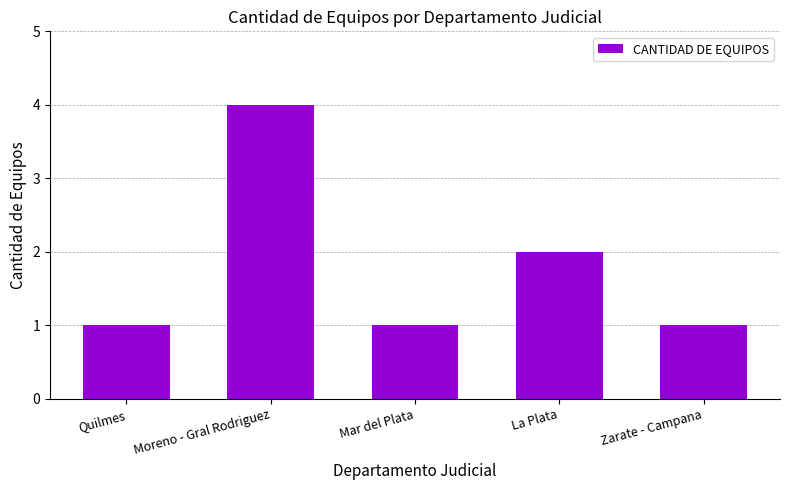

Reading left to right, list all the values displayed in this chart.

1	4	1	2	1